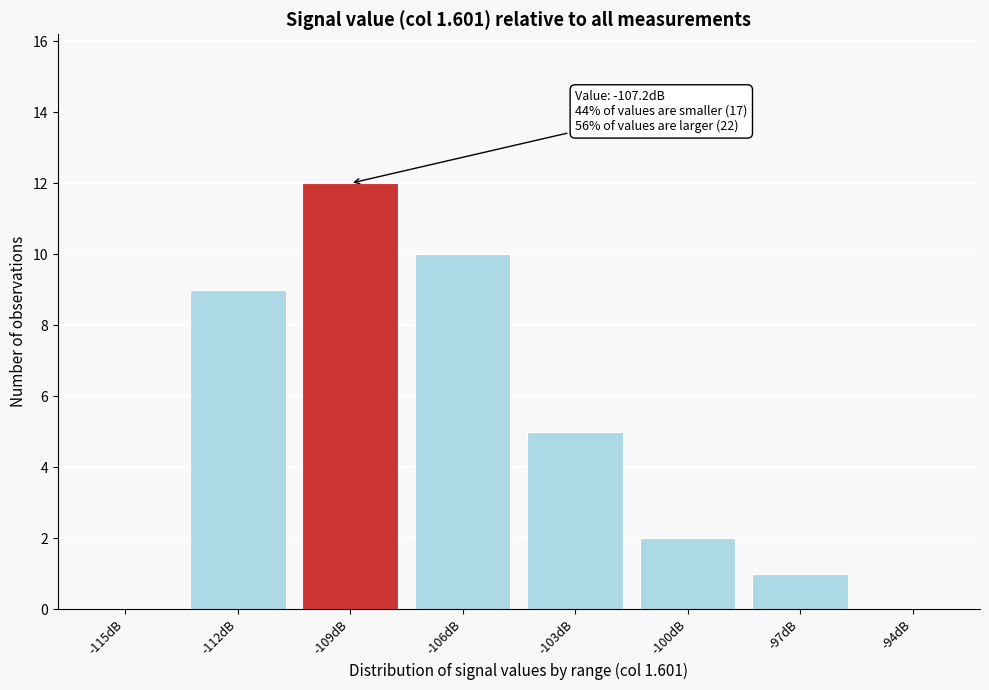

Reading left to right, transcribe all the data shown in this chart.

-115dB=0	-112dB=9	-109dB=12	-106dB=10	-103dB=5	-100dB=2	-97dB=1	-94dB=0